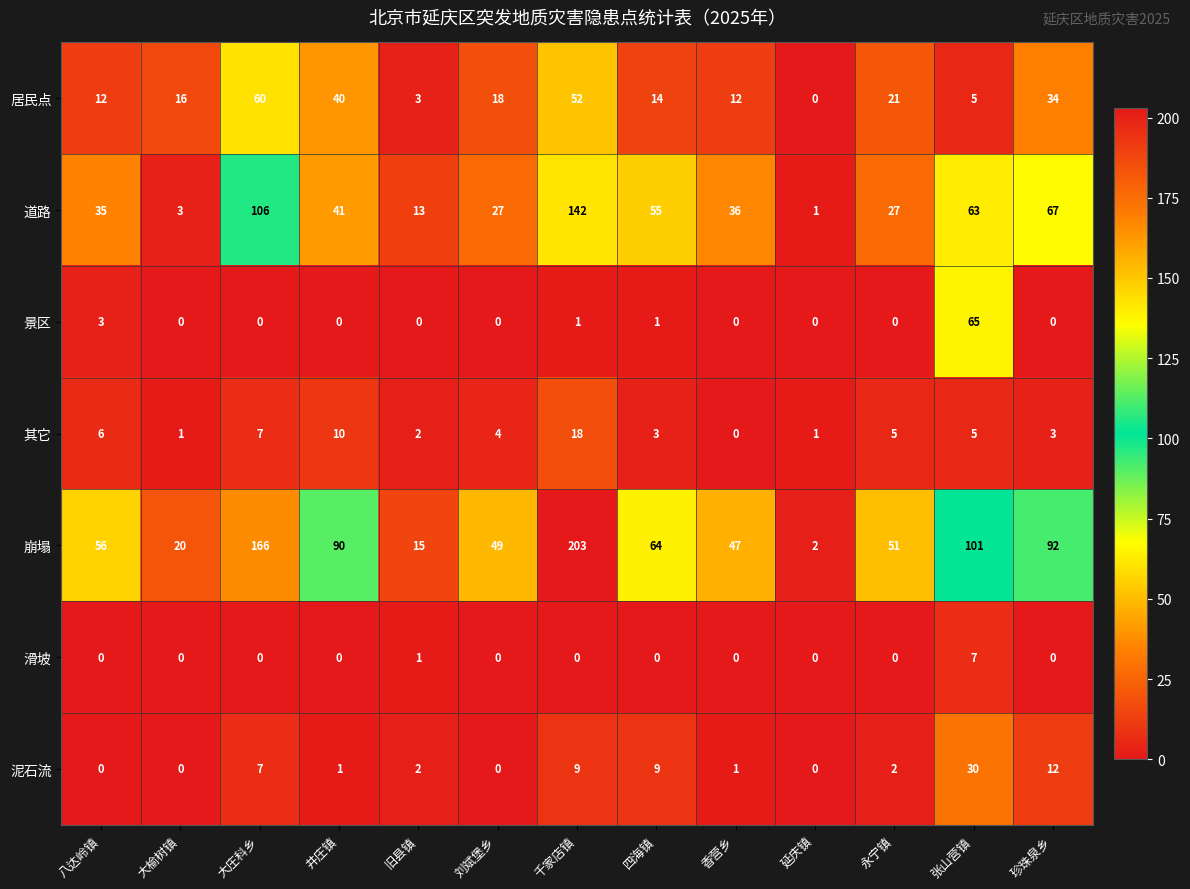

Which series has the largest total across all categories?

崩塌